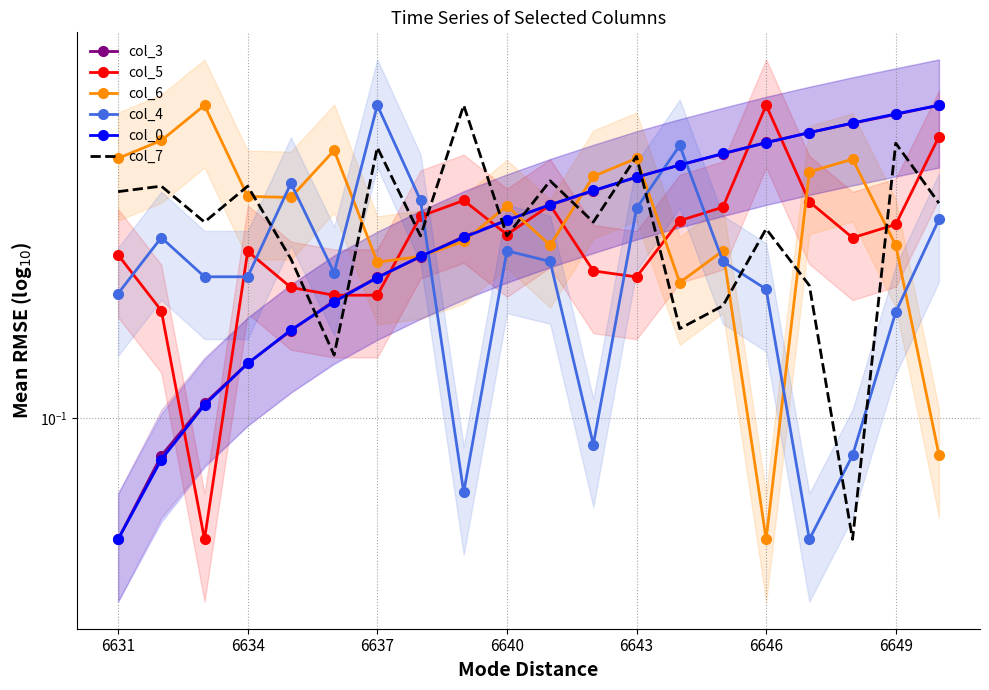

What is the minimum value shown in the chart?

0.1